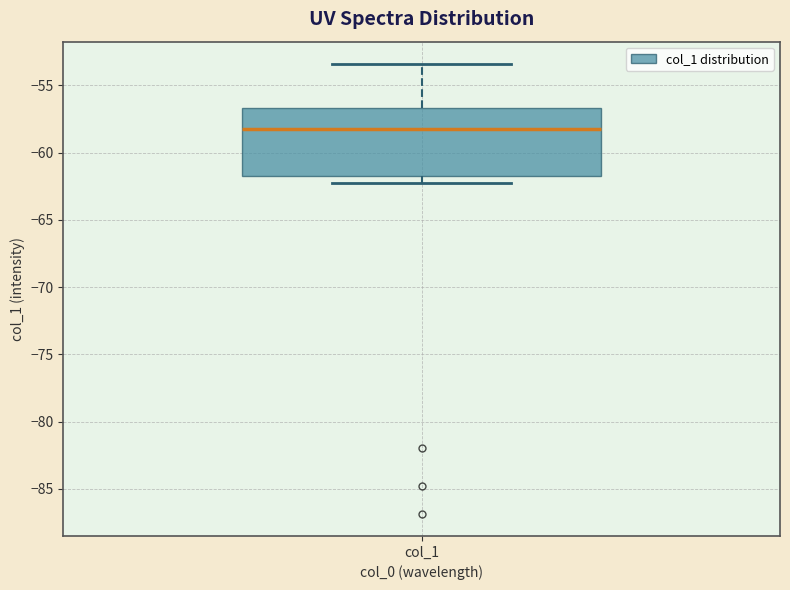

Read this box plot against the y-axis: the position of the median line, the range covered by the box, and the ends of both whiskers. The values are not printed on the chart, so give them approximately, as read against the axis.

median -58.0, box -61.5 to -56.5, whiskers -62.5 to -53.5